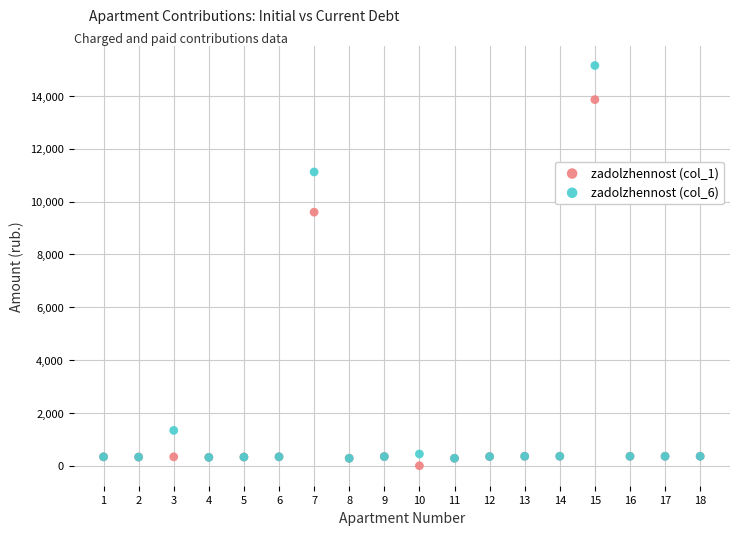

Across all series, what Y value is closest to 7573?

9596.6